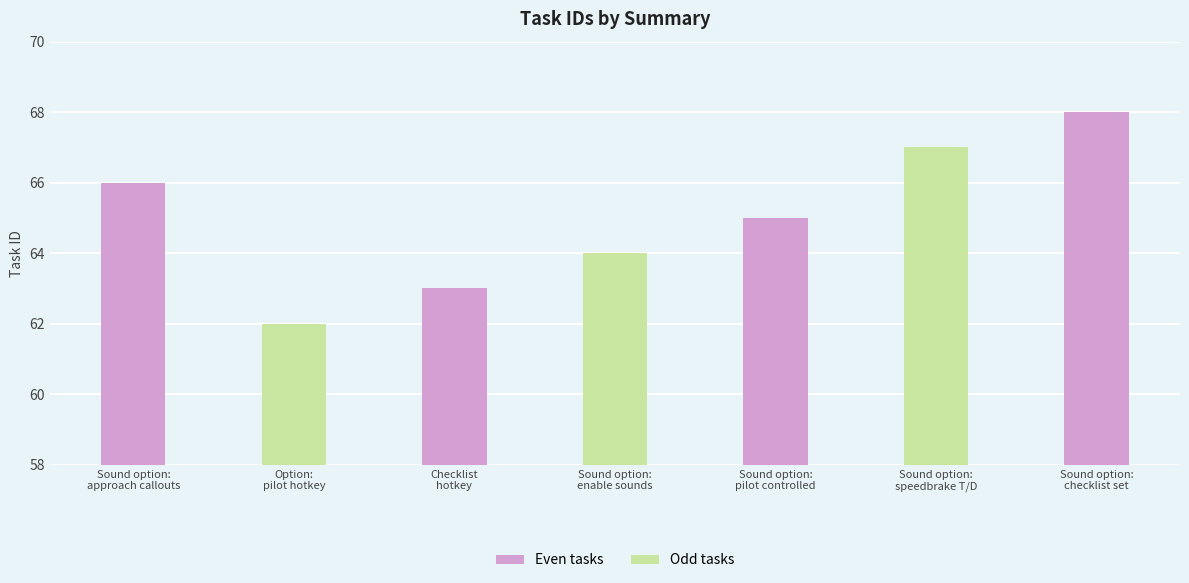

Are the bars grouped side by side (vs. stacked)?

No